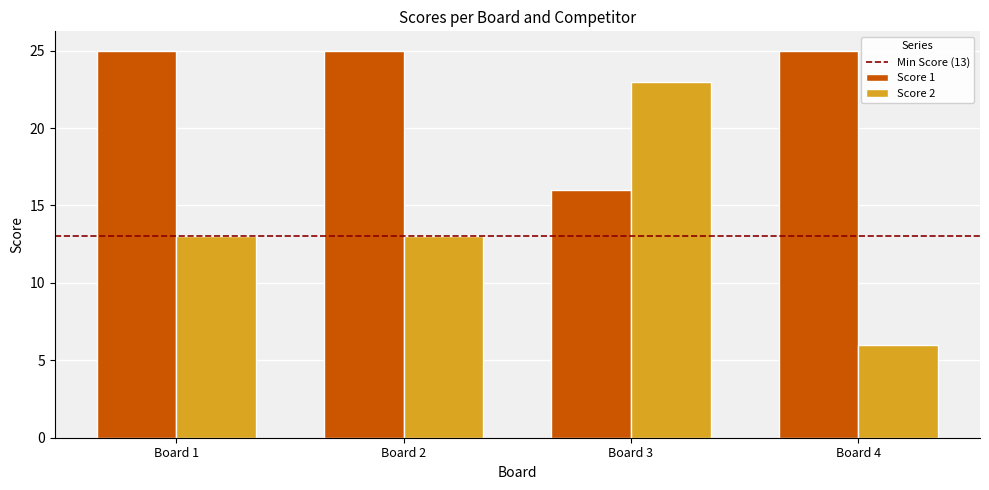

Is it true that Score 1 equals 8 at Board 3?

False